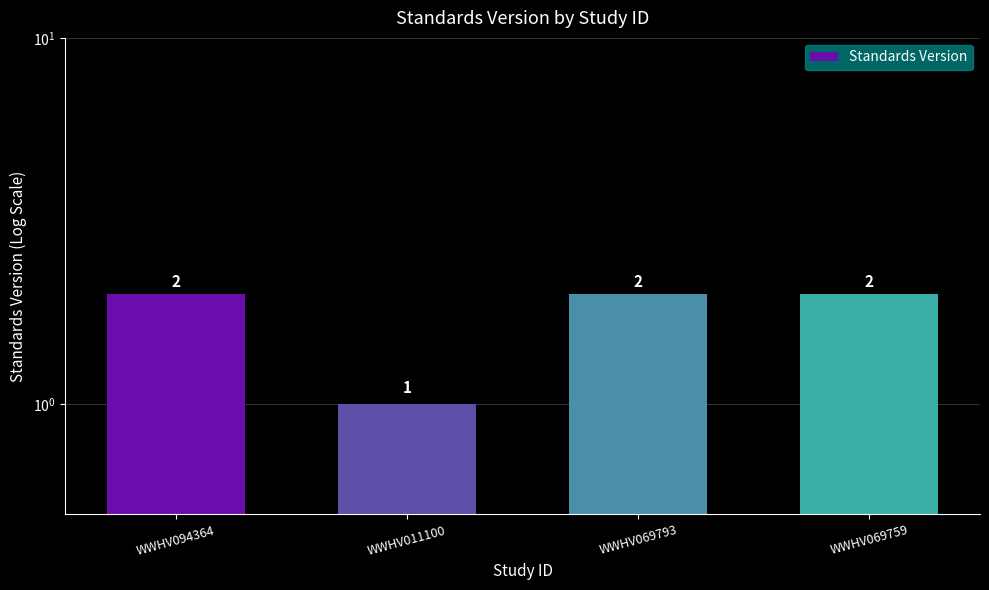

Count the values in the range 2 to 3.

3